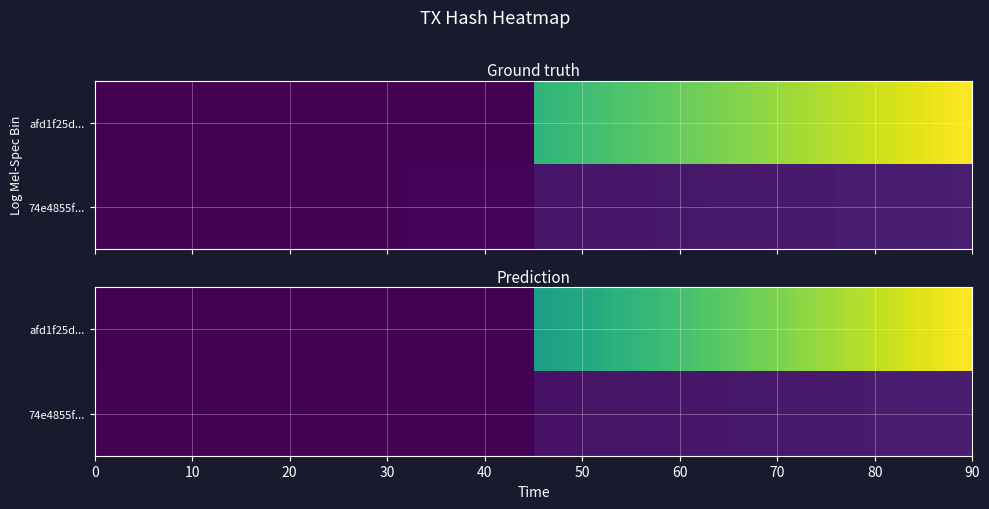

What is the greatest value displayed?

152